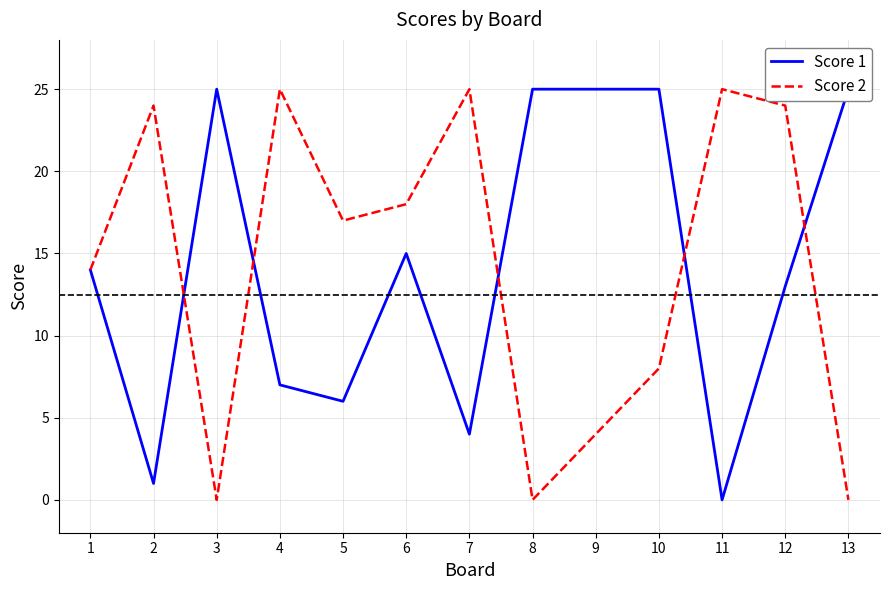

What are all the series names shown in the legend?

Score 1, Score 2